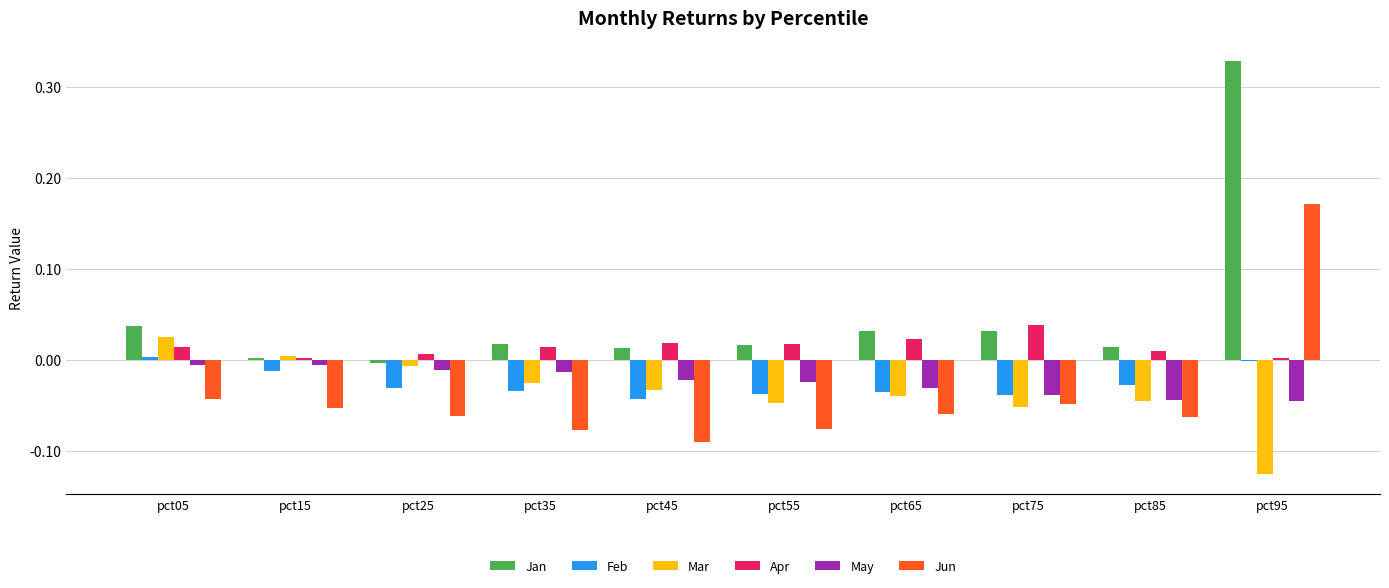

At which label does Mar reach its peak?

pct05